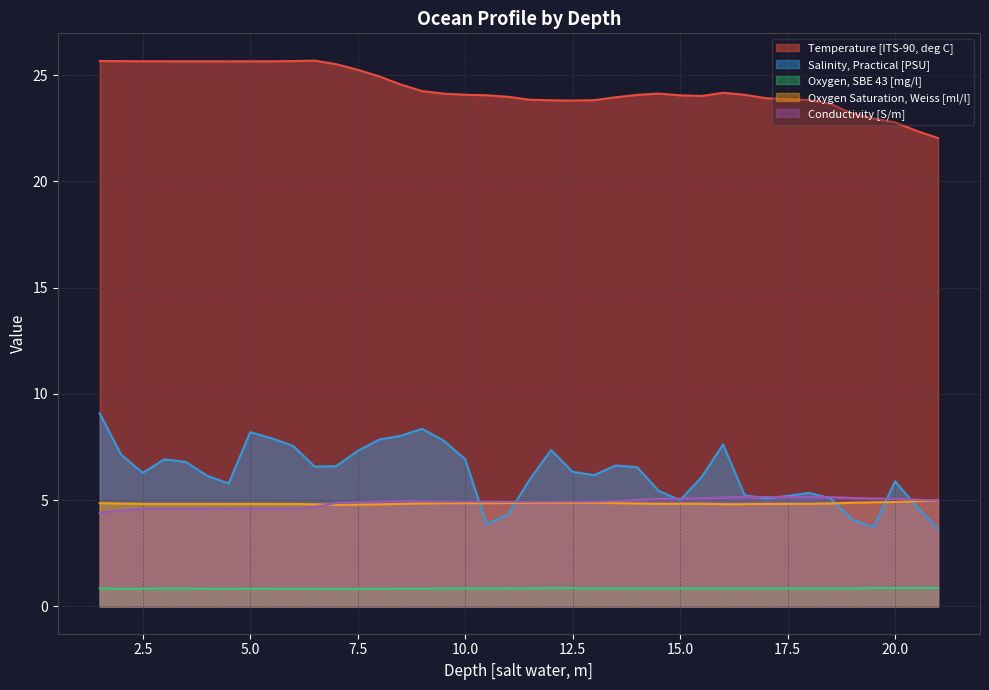

How many data points does each series have?

40